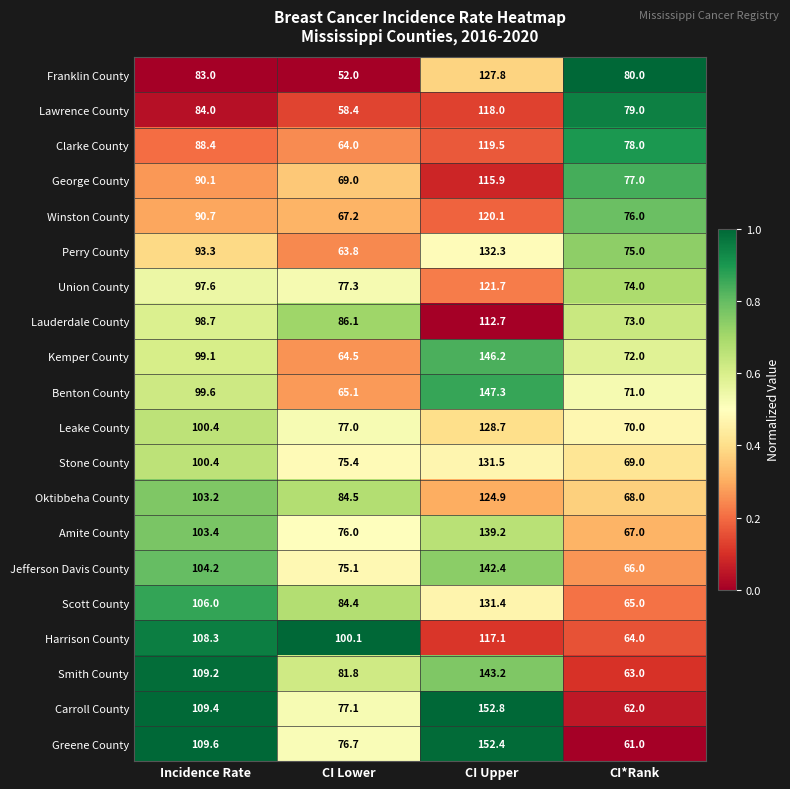

Rank the series by their maximum value, from lowest to highest.

Lauderdale County, George County, Harrison County, Lawrence County, Clarke County, Winston County, Union County, Oktibbeha County, Franklin County, Leake County, Scott County, Stone County, Perry County, Amite County, Jefferson Davis County, Smith County, Kemper County, Benton County, Greene County, Carroll County